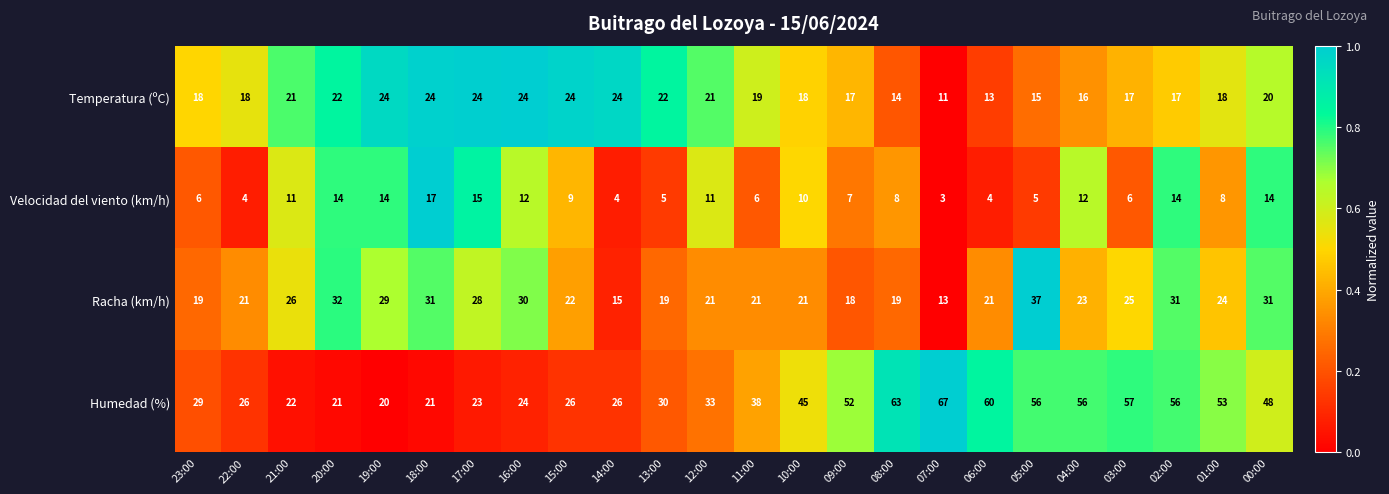

Which series has the largest total across all categories?

Humedad (%)